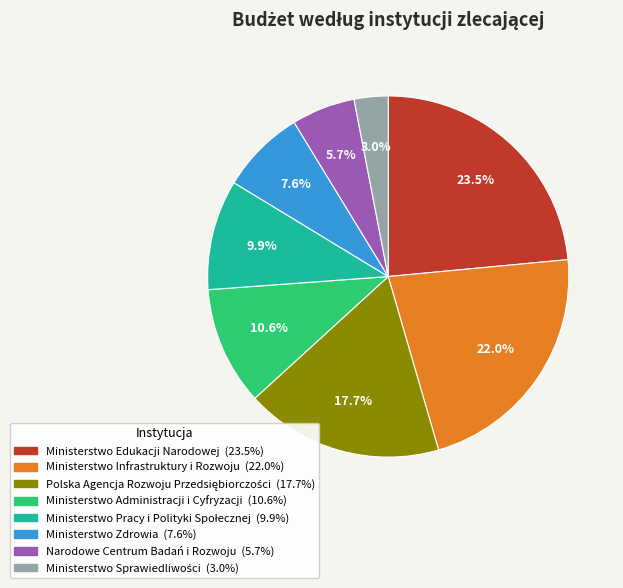

What is the total percentage of Ministerstwo Administracji i Cyfryzacji and Narodowe Centrum Badań i Rozwoju?

16.3%